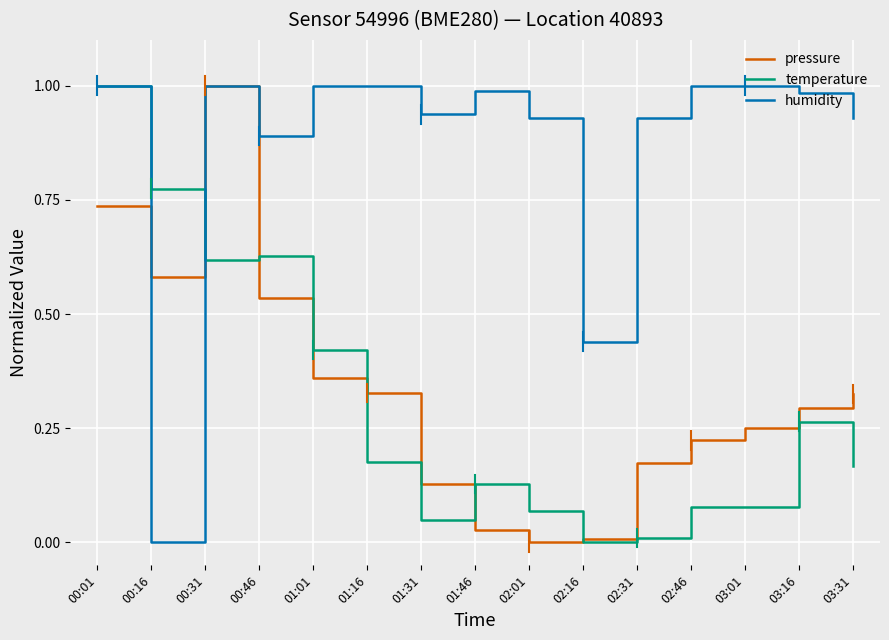

Is this an area chart (filled region under the line)?

No